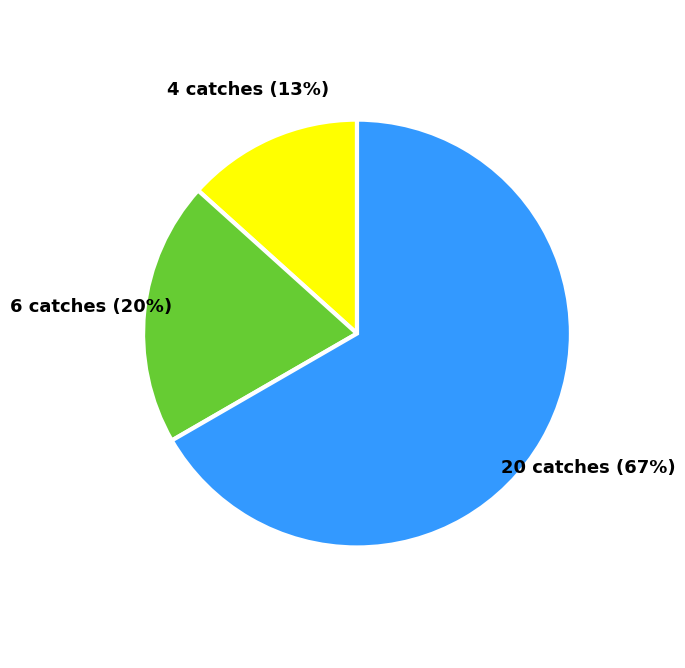

Does any single category account for the majority?

Yes